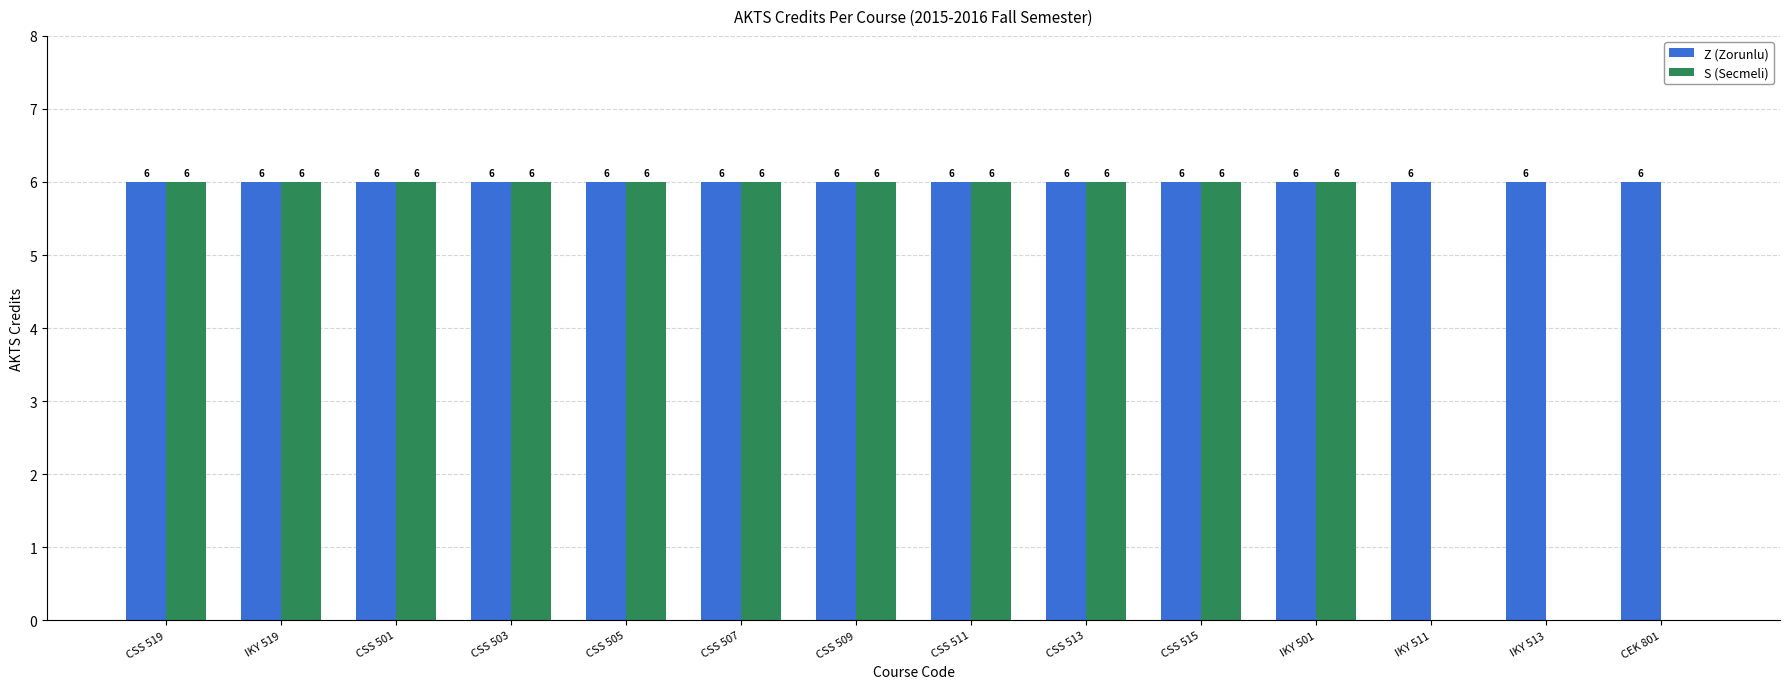

What is the sum of all S (Secmeli) values?

66